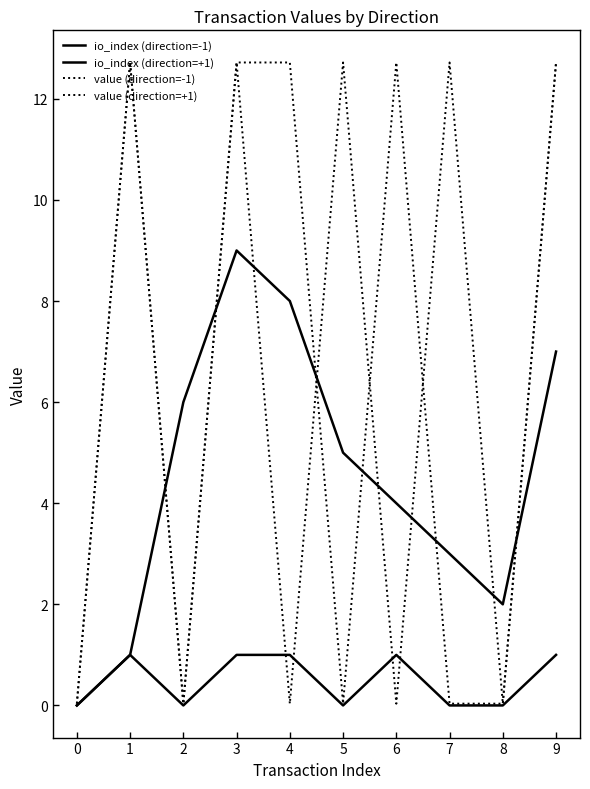

What is the value of the io_index (direction=+1) point at the 10th from the left?

7.0